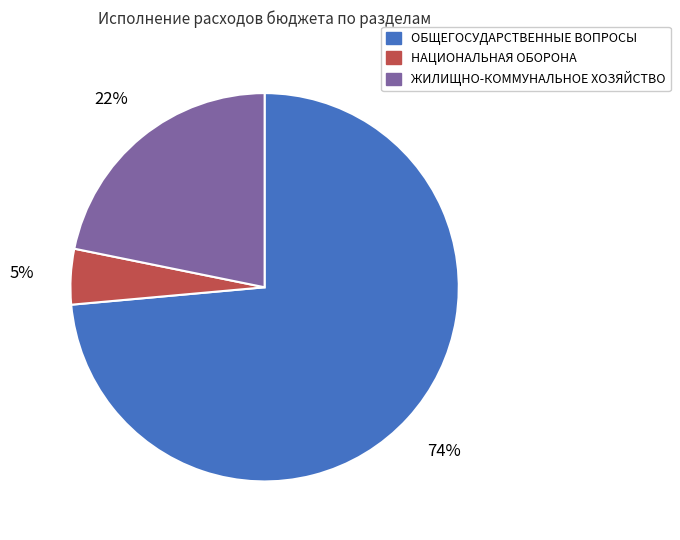

Is it true that ОБЩЕГОСУДАРСТВЕННЫЕ ВОПРОСЫ is 80% of the pie?

False